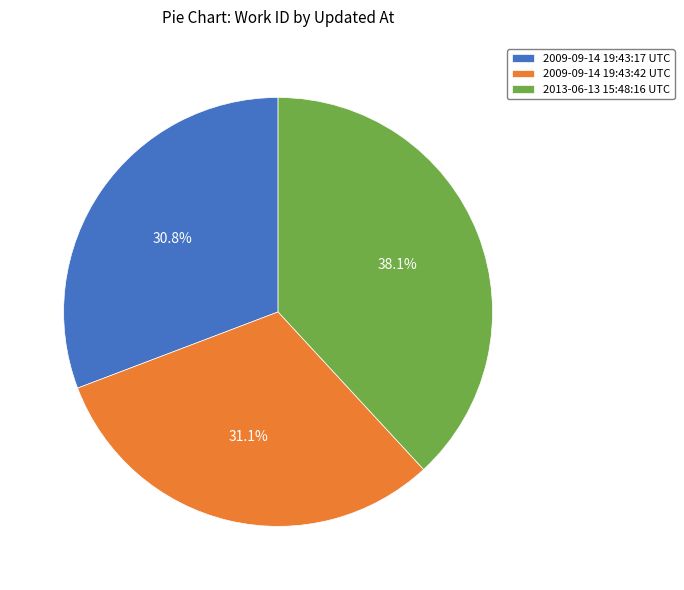

How many segments does this pie chart have?

3